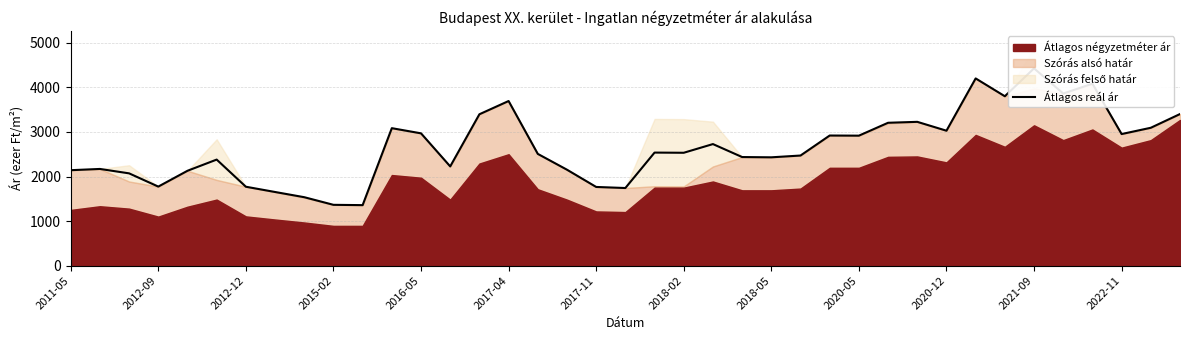

What position from the left is 13?

14